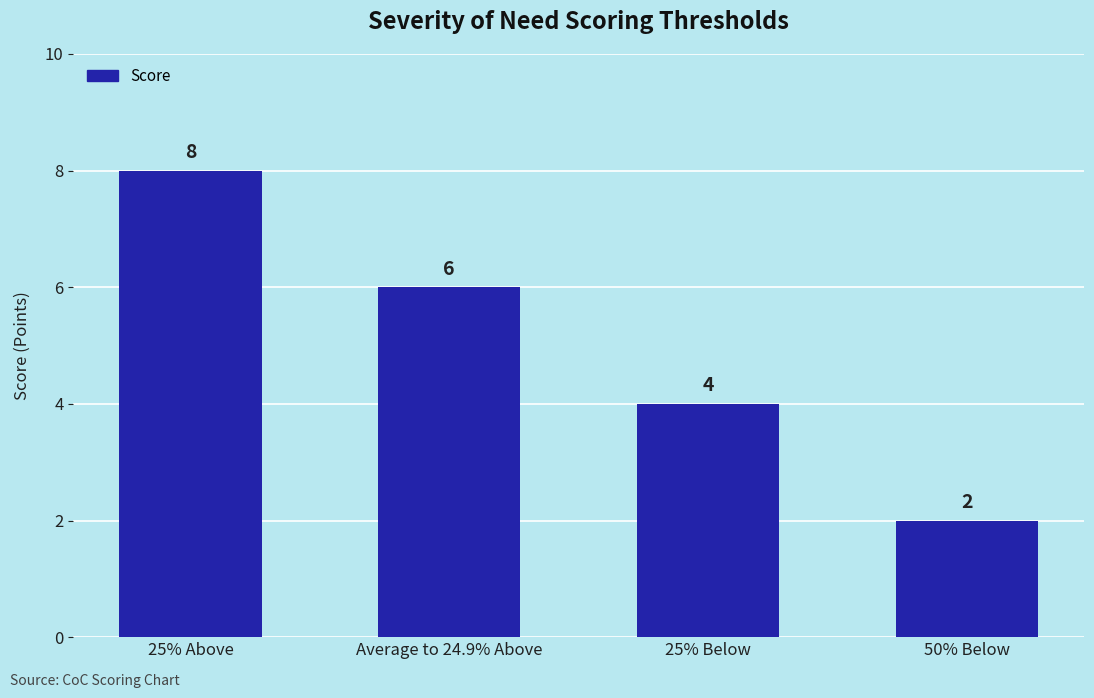

List the labels in order of value, largest first.

25% Above, Average to 24.9% Above, 25% Below, 50% Below